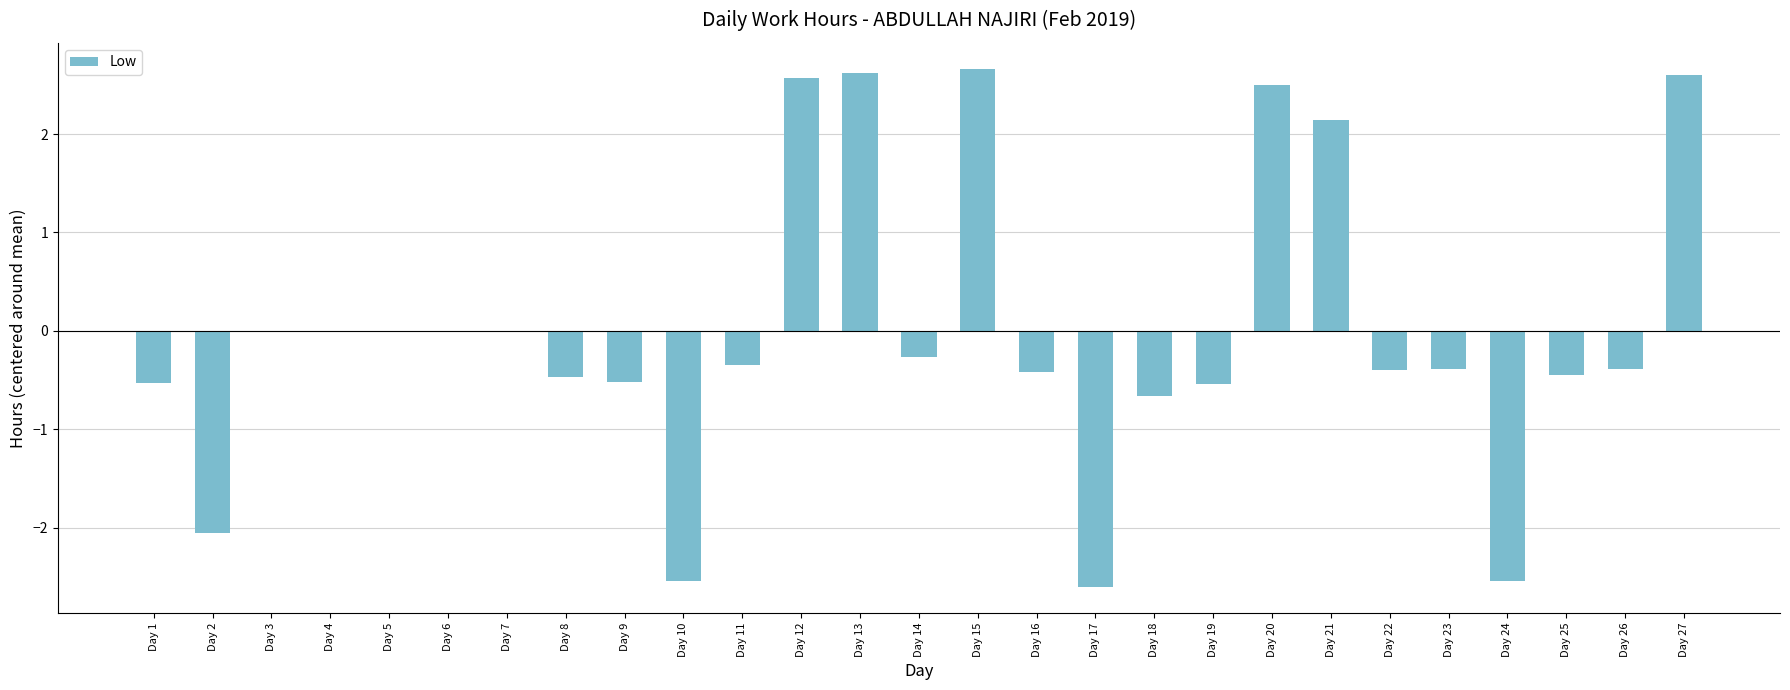

Is it true that the value at Day 7 is 2.2?

False